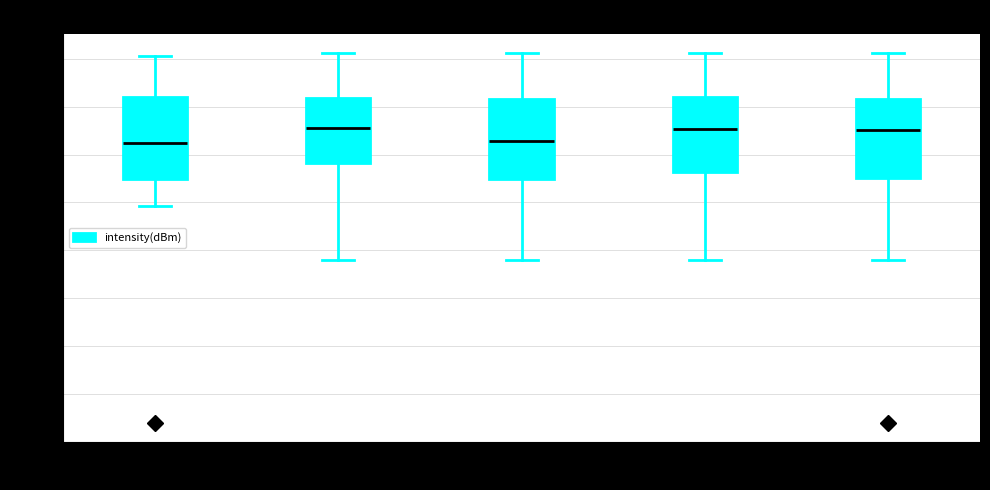

Where is the upper edge of the box for minute=3 on the y-axis? The values are not printed on the chart, so give them approximately, as read against the axis.

-109.0